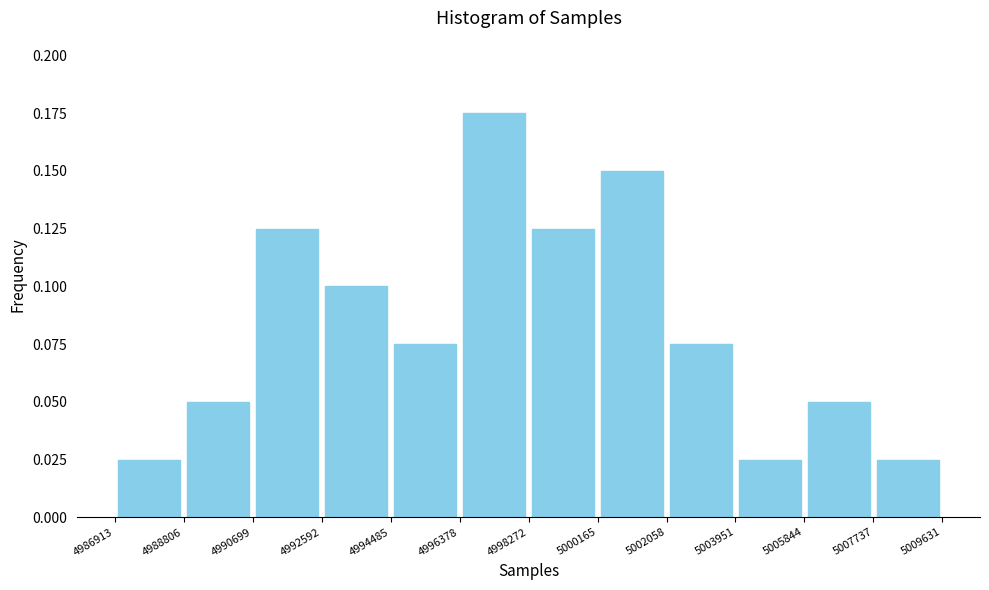

Reading left to right, list every bar in this chart as the range it spans on the x-axis followed by its height. The values are not printed on the chart, so give them approximately, as read against the axis.

4986913 to 4988806: 0.025
4988806 to 4990699: 0.050
4990699 to 4992592: 0.125
4992592 to 4994485: 0.100
4994485 to 4996378: 0.075
4996378 to 4998272: 0.175
4998272 to 5000165: 0.125
5000165 to 5002058: 0.150
5002058 to 5003951: 0.075
5003951 to 5005844: 0.025
5005844 to 5007737: 0.050
5007737 to 5009631: 0.025